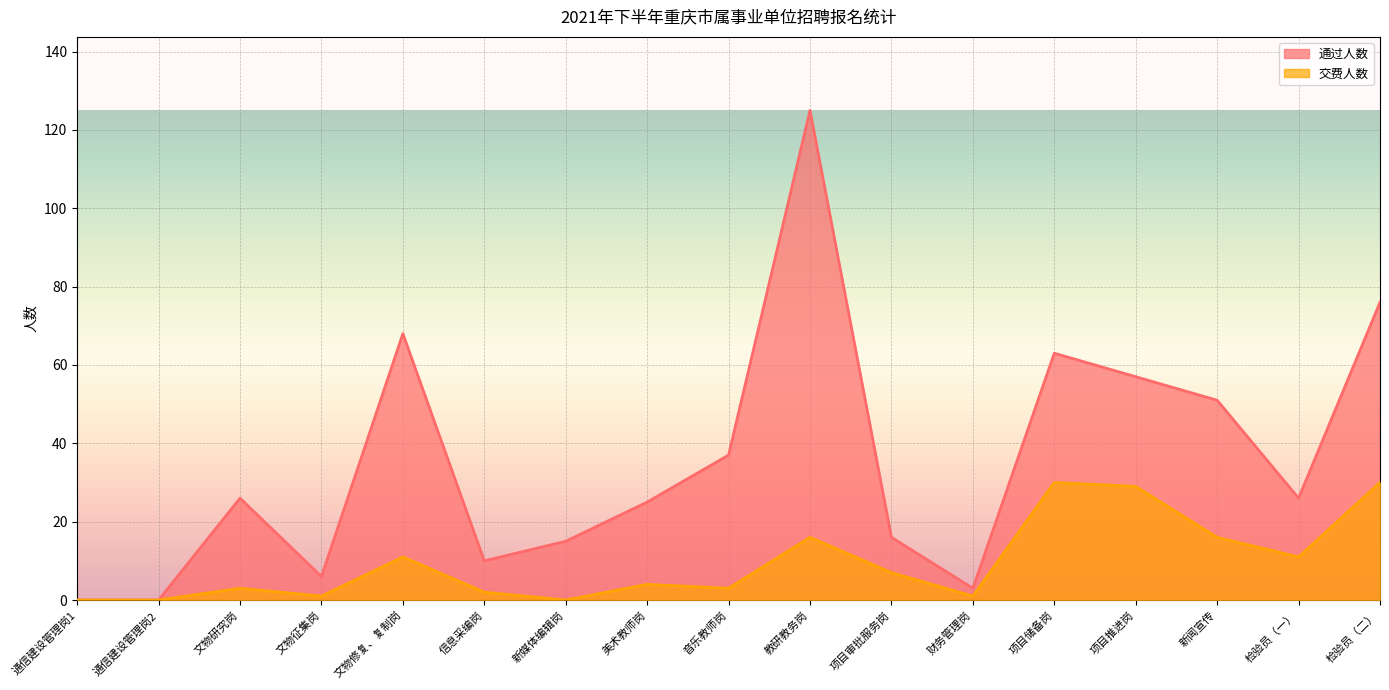

What is the label of the 4th point from the right?

项目推进岗